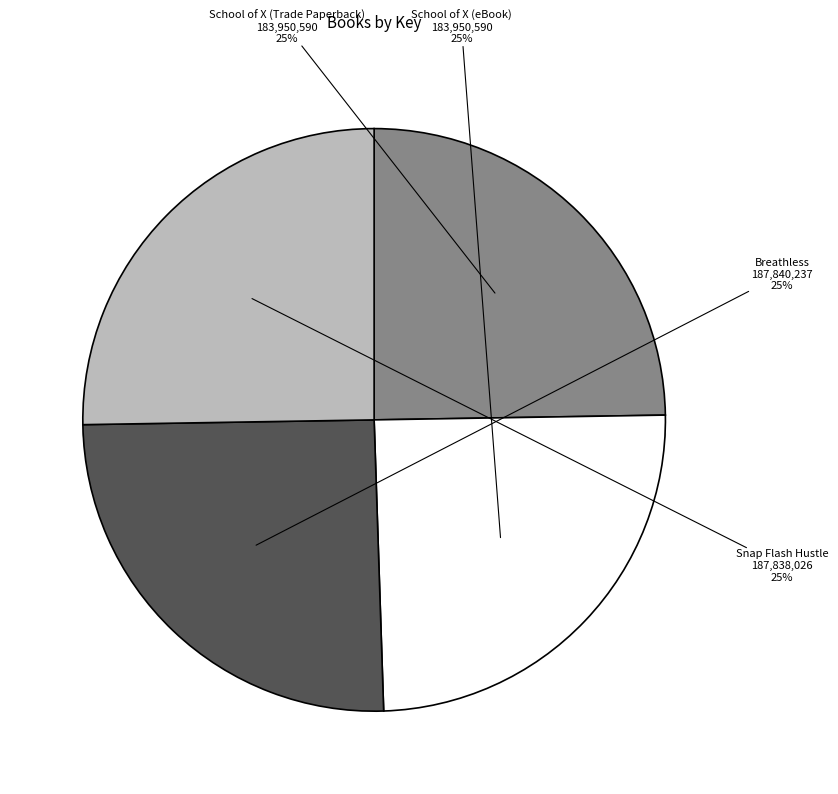

Approximately how many times larger is the value at School of X (eBook) compared to School of X (Trade Paperback)?

1.0